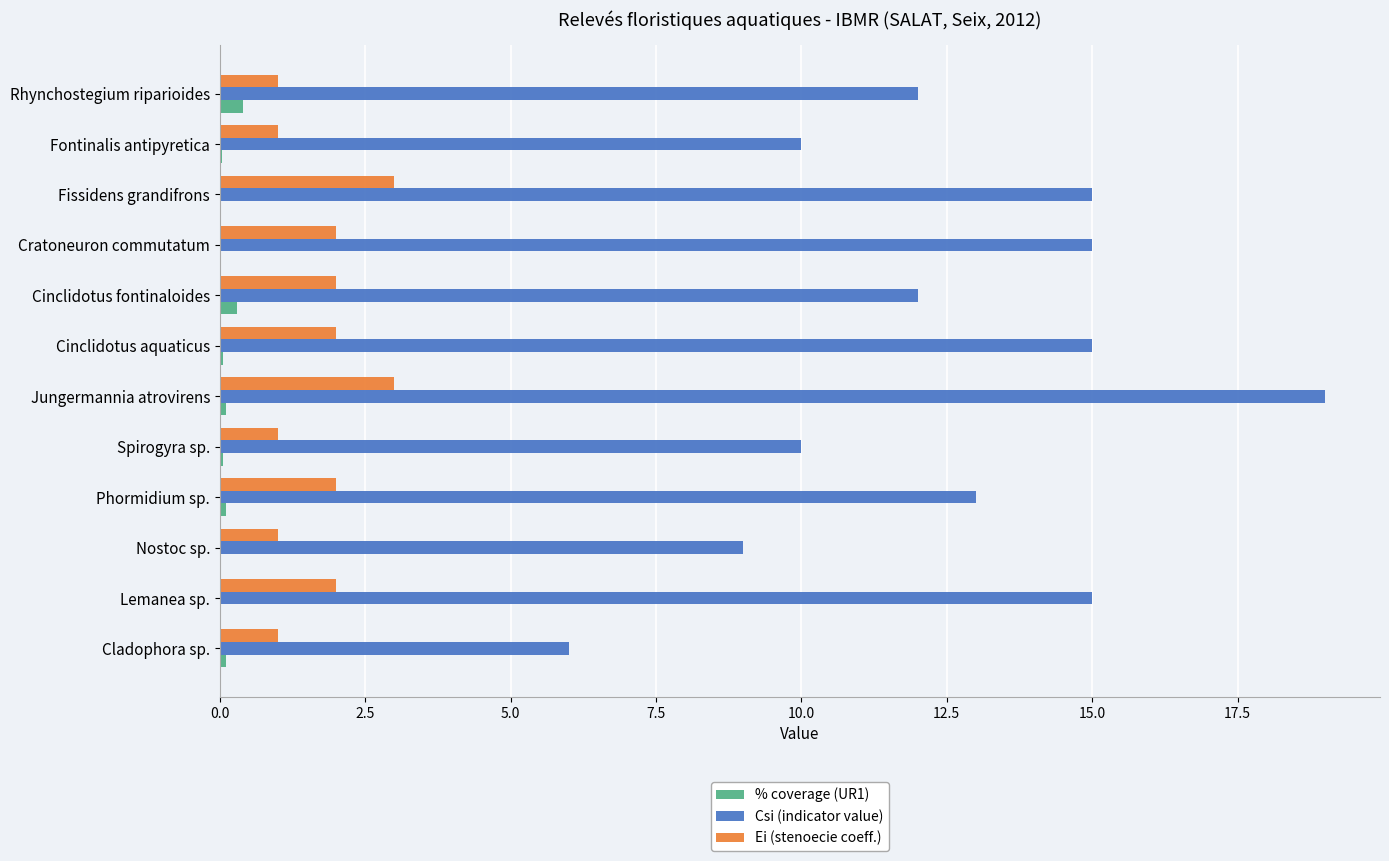

Between Spirogyra sp. and Rhynchostegium riparioides, which series saw the biggest shift?

Csi (indicator value)